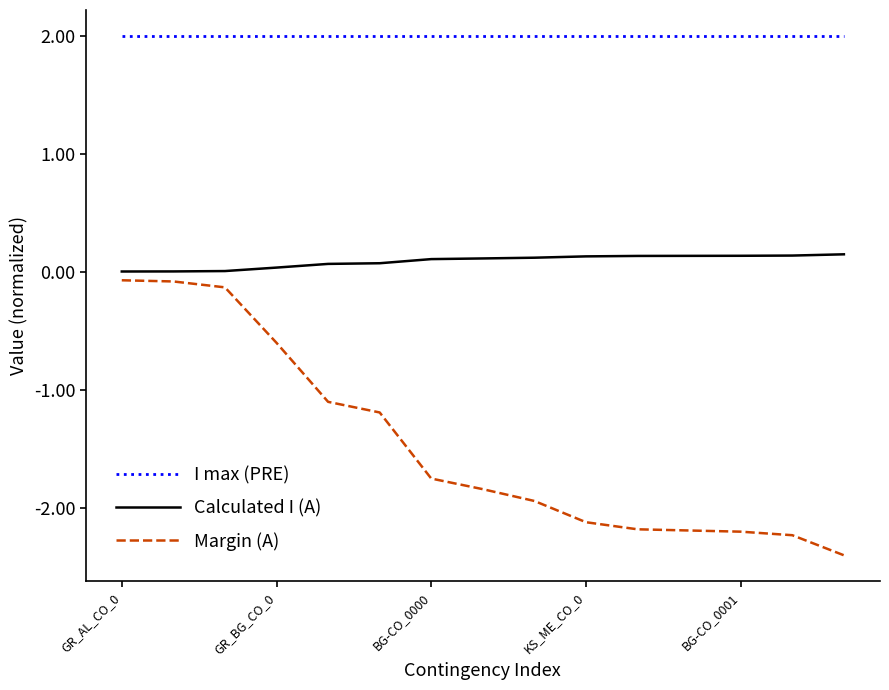

What is the lowest value of the I max (PRE) series?

2.0